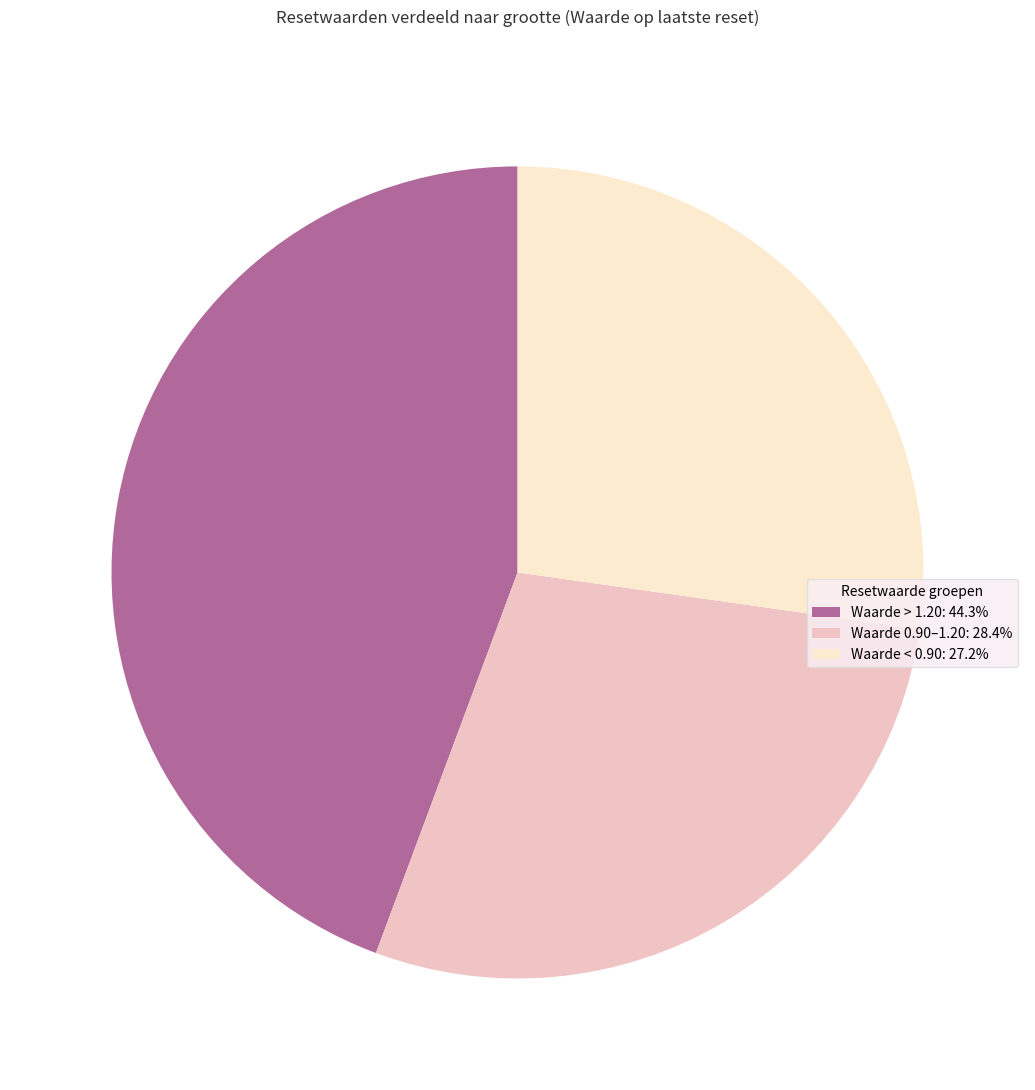

Does Waarde < 0.90: 27.2% represent more than half of the total?

No